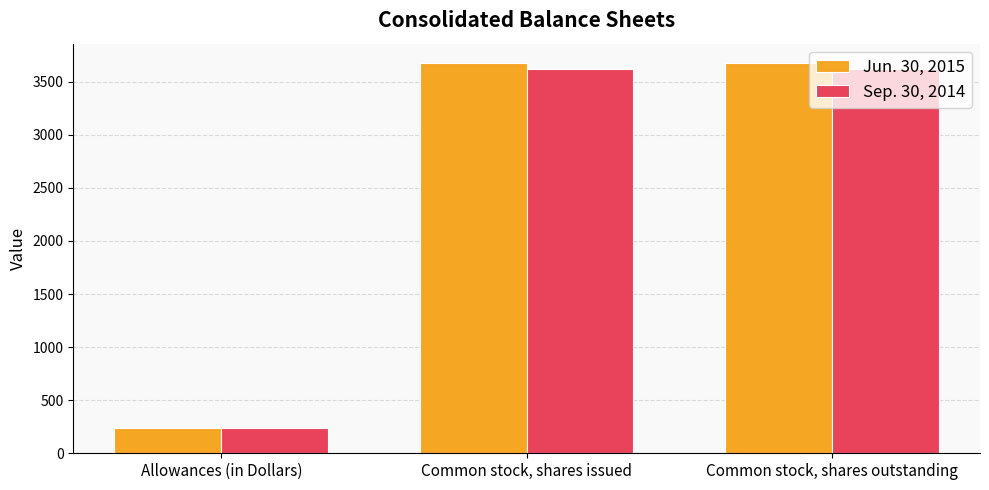

Which category has the lowest value in the Sep. 30, 2014 series?

Allowances (in Dollars)